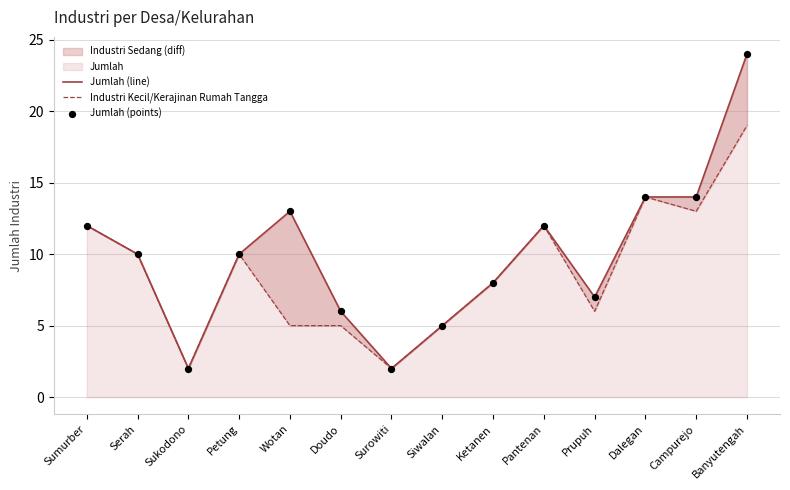

What is the total value across all series at Petung?

30